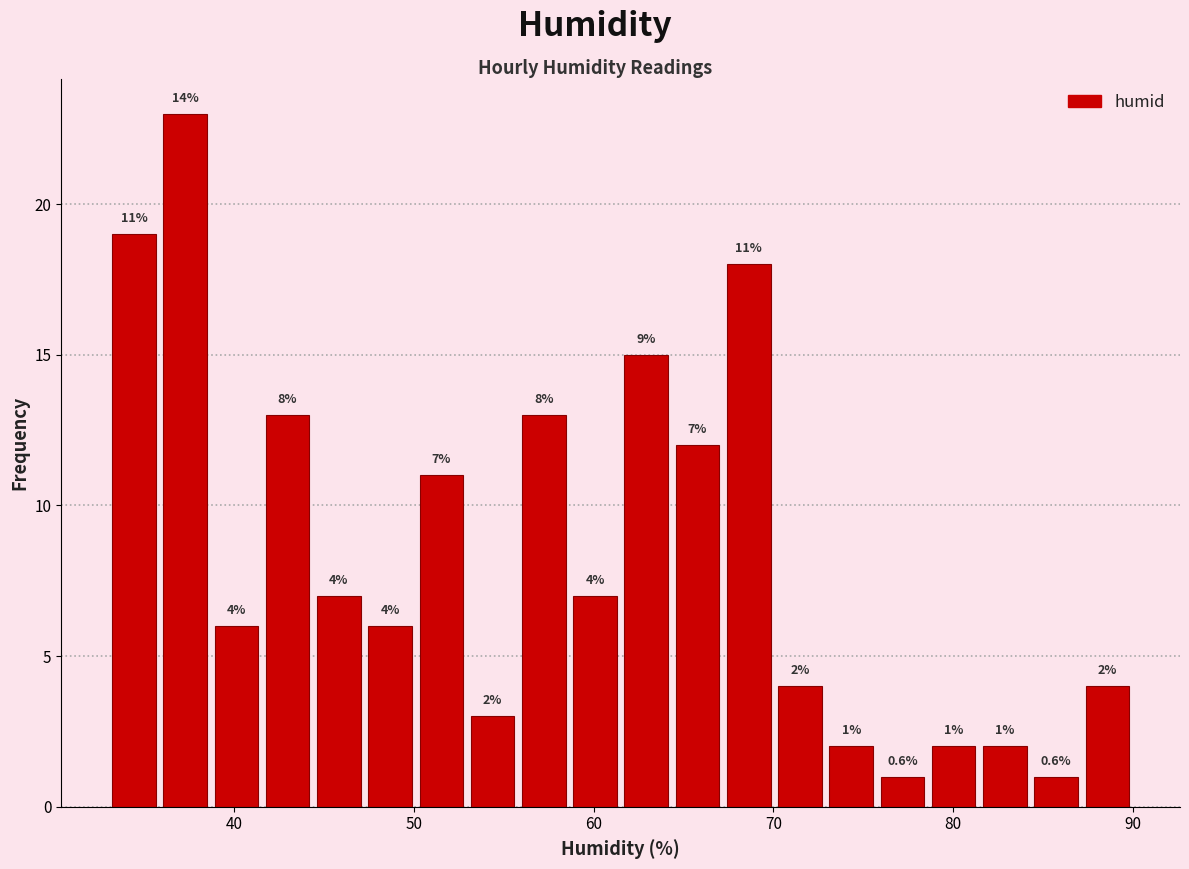

Around what value on the x-axis is the tallest bar? Give the approximate position of its centre, as read against the axis.

37